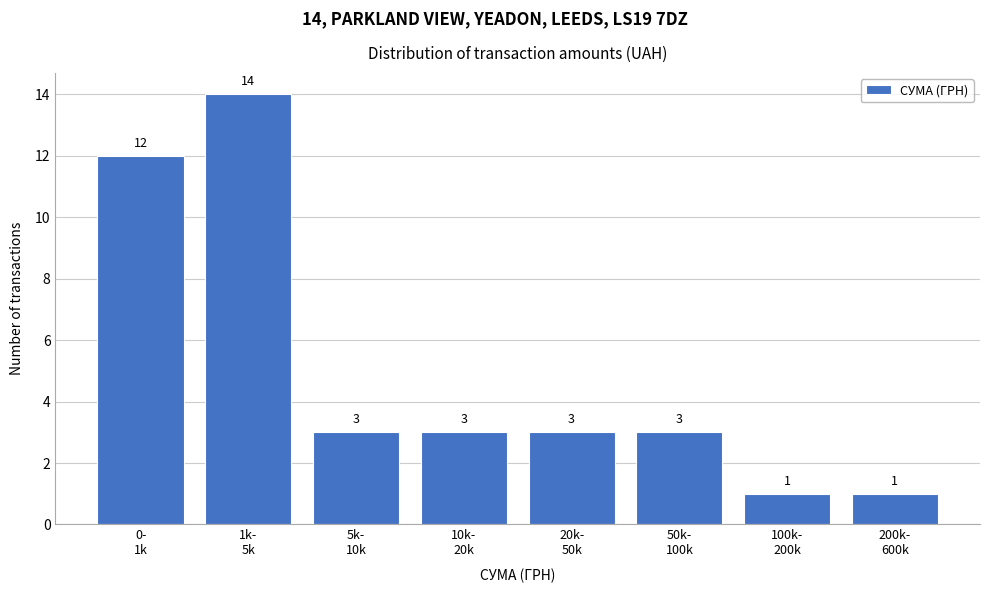

Reading right to left, what are all the values shown in this chart?

1	1	3	3	3	3	14	12